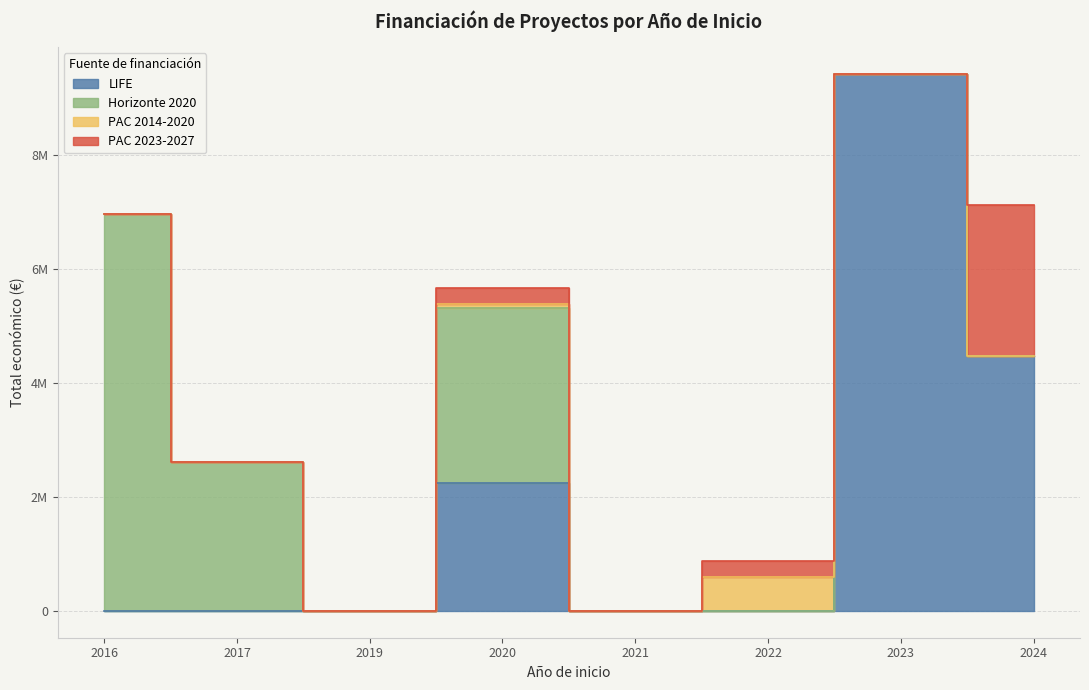

At how many categories does at least one series exceed 504288?

6